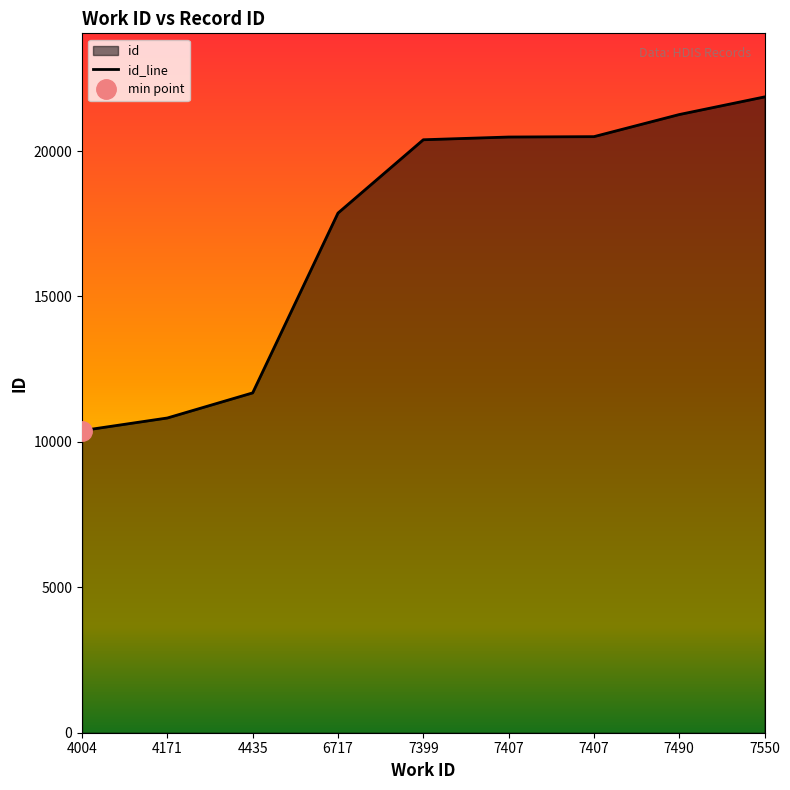

How many data points are less than 20387?

4